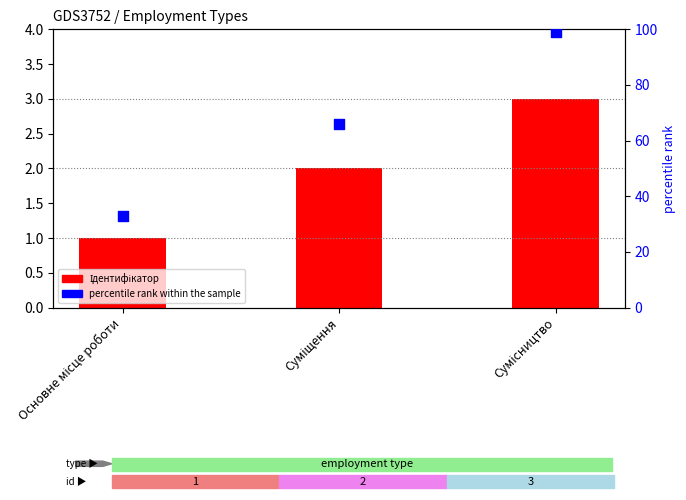

Which series contains the highest Y value?

percentile rank within the sample